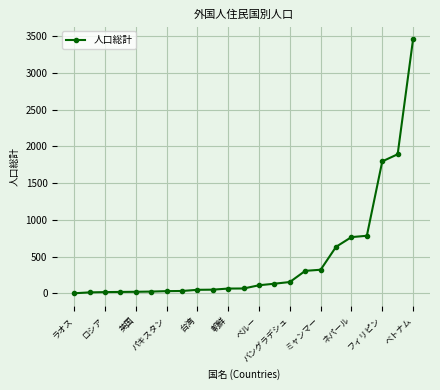

What is the value of the 9th point from the left?

50